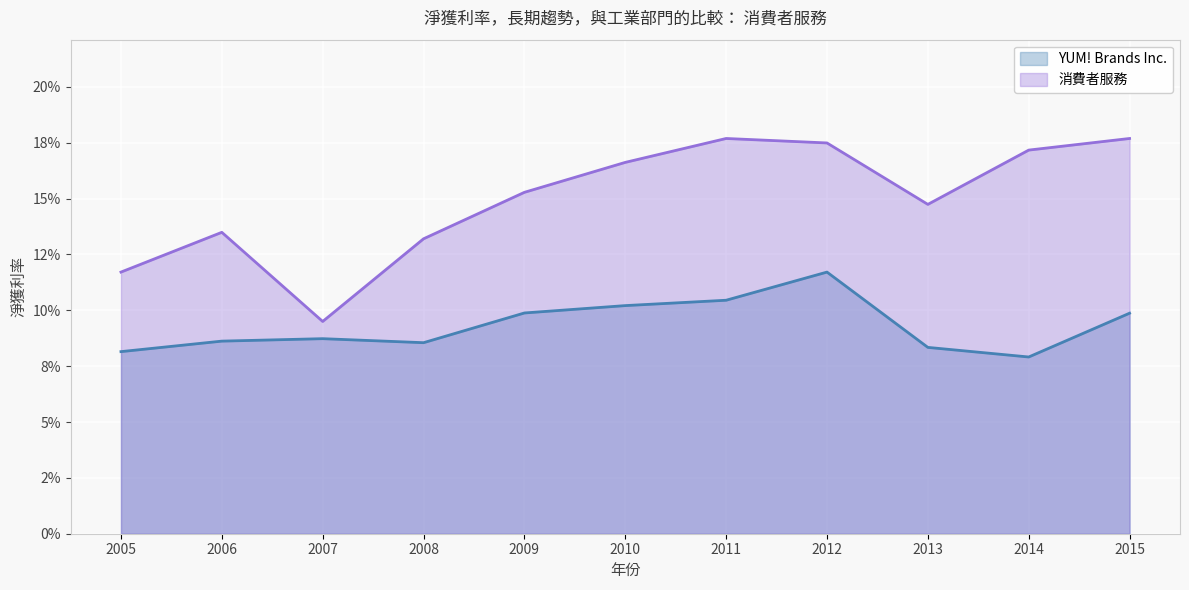

What is the value of the 消費者服務 point at the 9th from the left?

0.1